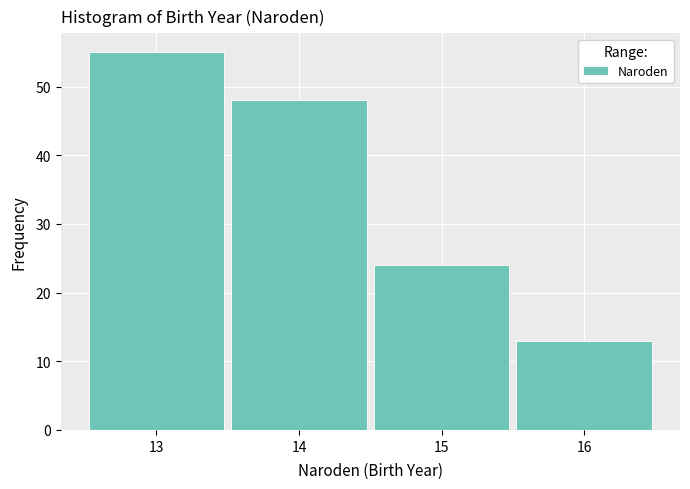

Which range on the x-axis has the tallest bar?

12.5 to 13.5